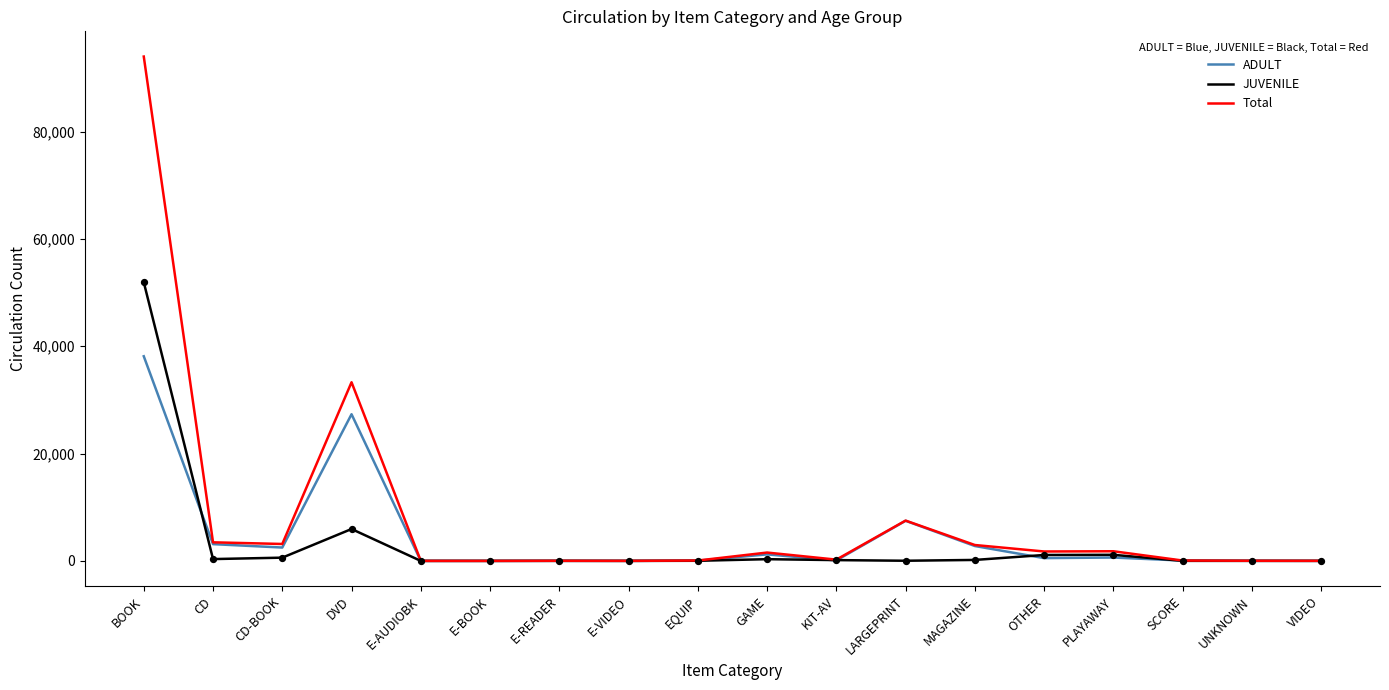

Which series has the largest total across all categories?

Total